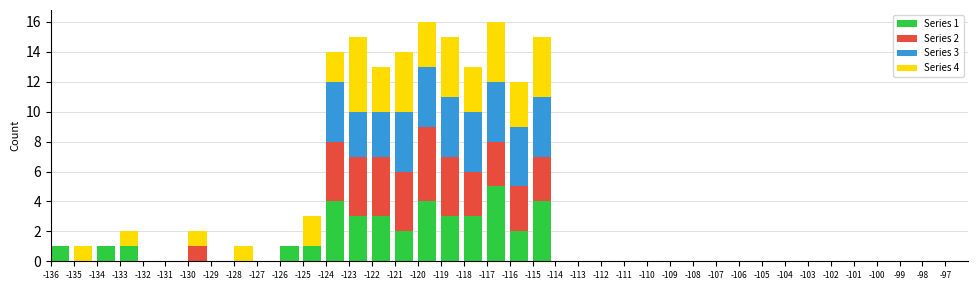

What is the total value across all series at -124?

14